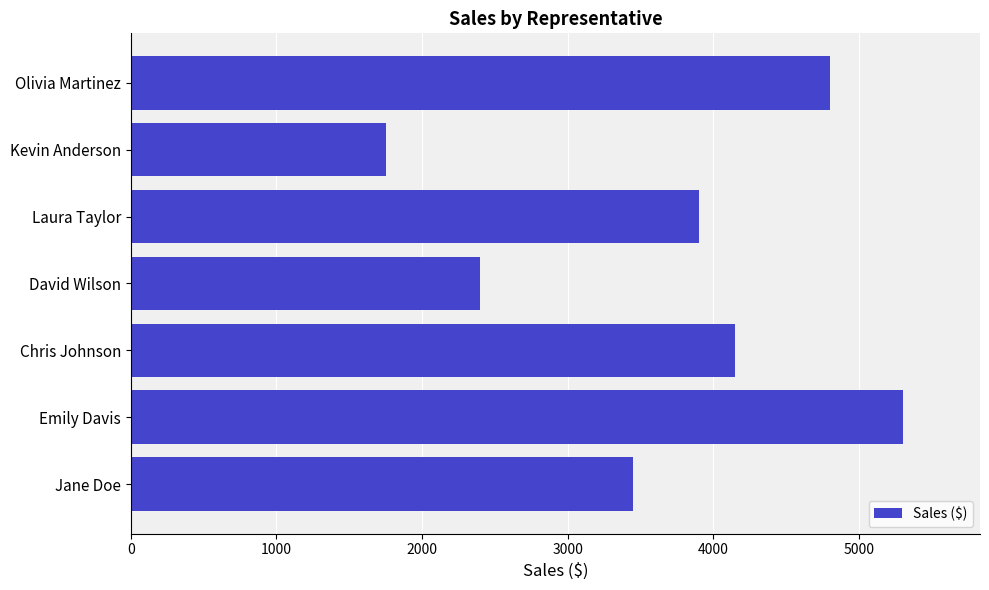

Reading bottom to top, what are all the values shown in this chart?

Jane Doe=3450	Emily Davis=5300	Chris Johnson=4150	David Wilson=2400	Laura Taylor=3900	Kevin Anderson=1750	Olivia Martinez=4800